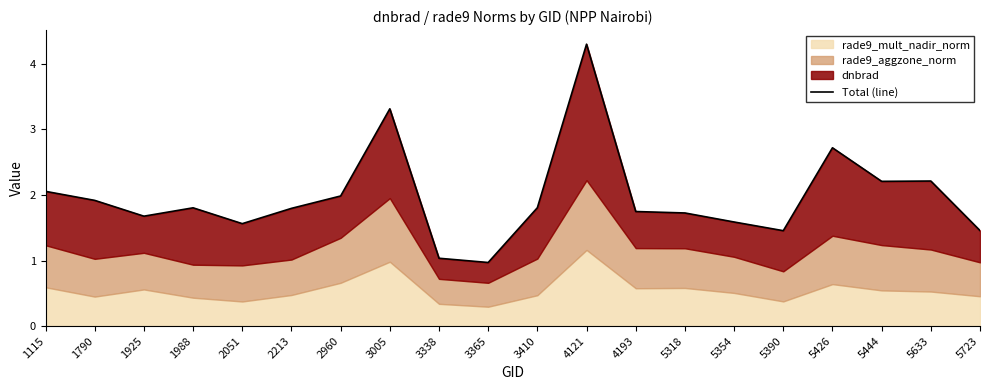

What is the value of the 11th point from the left?

1.8